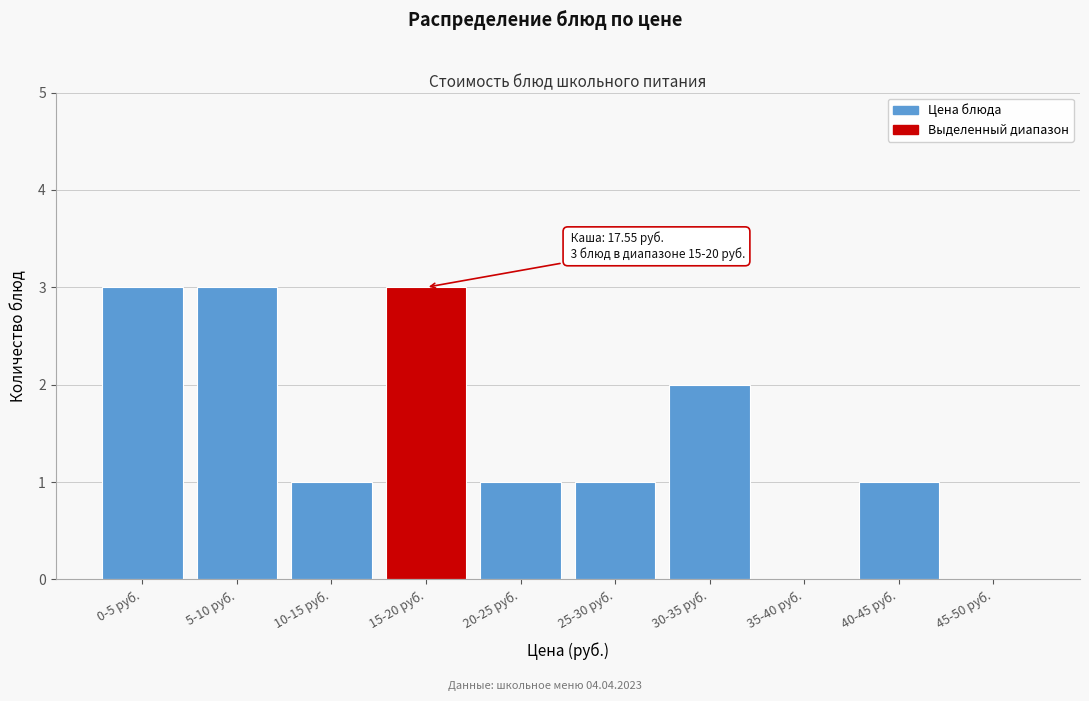

Reading right to left, extract all data points from this chart.

45-50 руб.=0	40-45 руб.=1	35-40 руб.=0	30-35 руб.=2	25-30 руб.=1	20-25 руб.=1	15-20 руб.=3	10-15 руб.=1	5-10 руб.=3	0-5 руб.=3